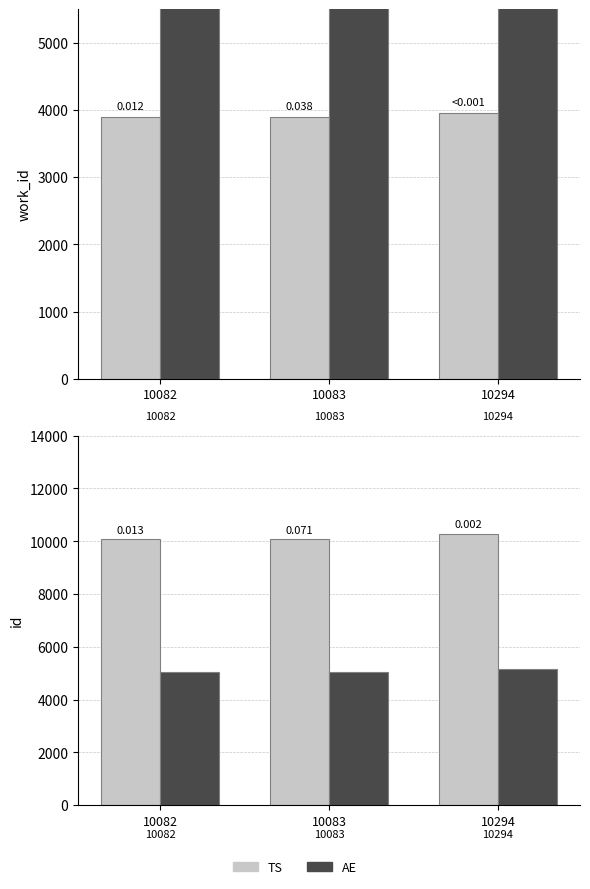

What is the greatest value displayed?

10294